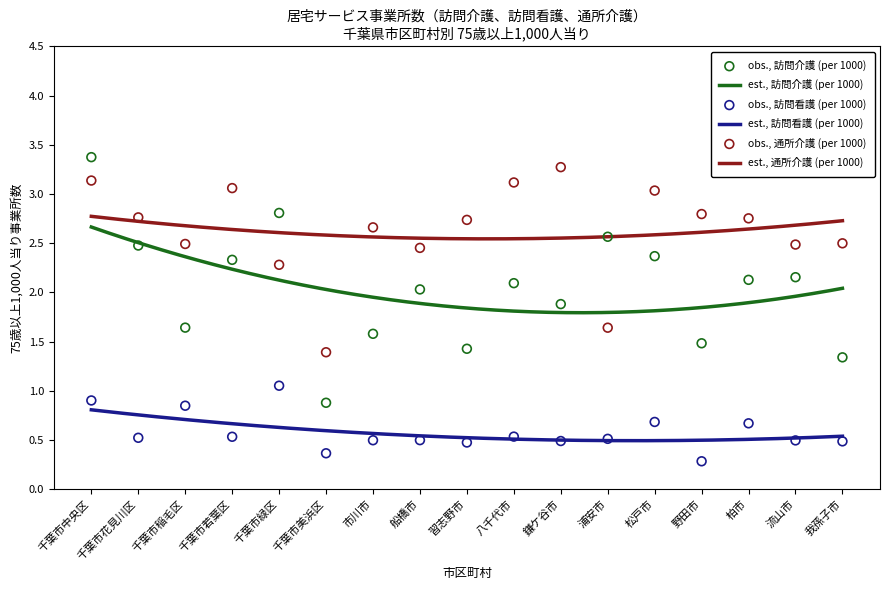

Which series has the widest spread of Y values?

訪問介護 (per 1000)